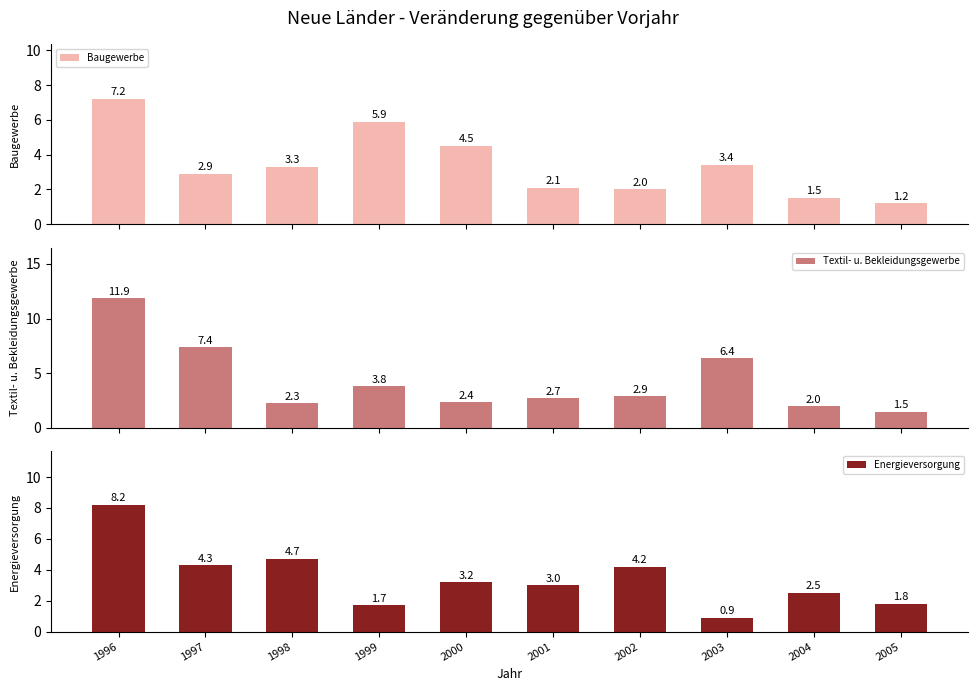

Reading left to right, transcribe all the data shown in this chart.

Baugewerbe: 7.2	2.9	3.3	5.9	4.5	2.1	2.0	3.4	1.5	1.2
Textil- u. Bekleidungsgewerbe: 11.9	7.4	2.3	3.8	2.4	2.7	2.9	6.4	2.0	1.5
Energieversorgung: 8.2	4.3	4.7	1.7	3.2	3.0	4.2	0.9	2.5	1.8